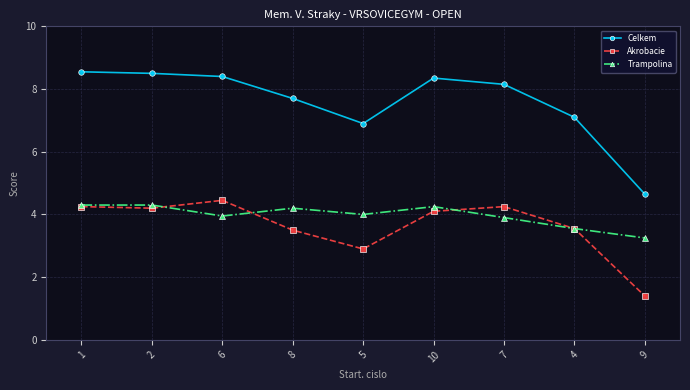

The value of Trampolina at 9 is 3.2. True or false?

True